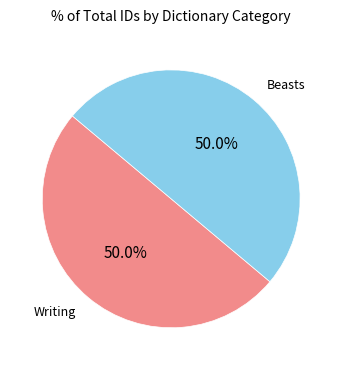

Combined, what portion of the pie is Writing and Beasts?

100.0%